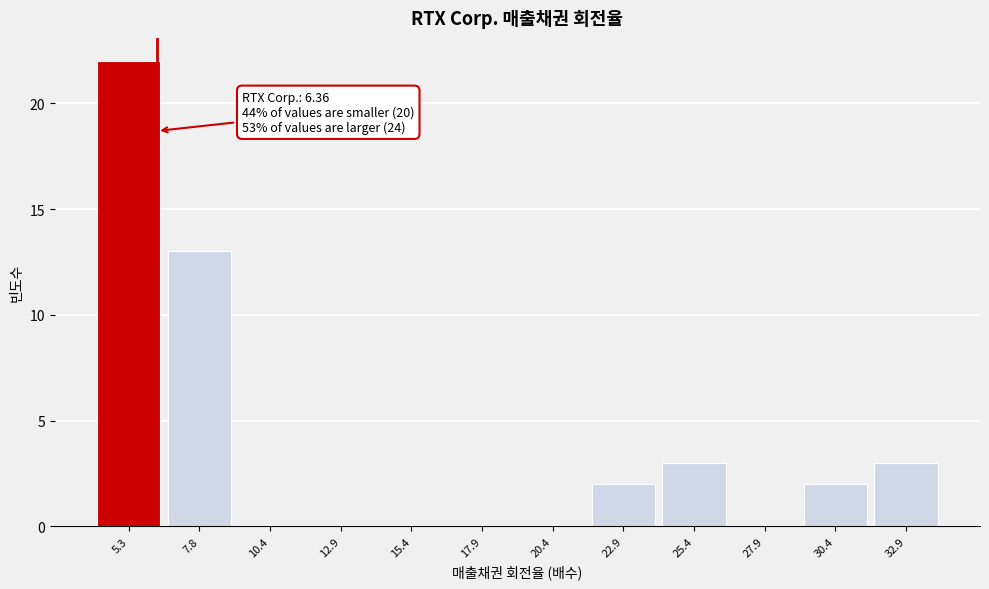

Which range on the x-axis has the tallest bar?

4.0 to 6.5